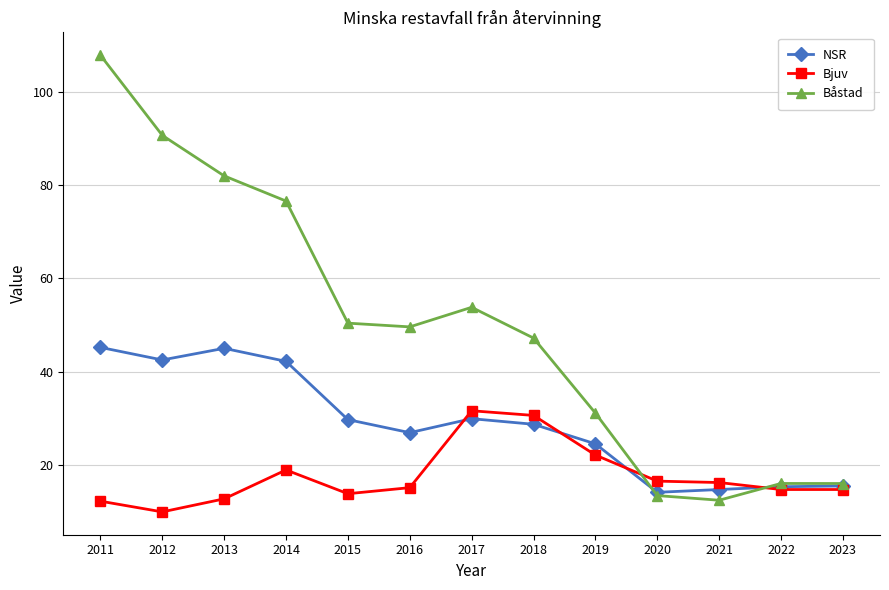

At how many categories does at least one series exceed 106?

1